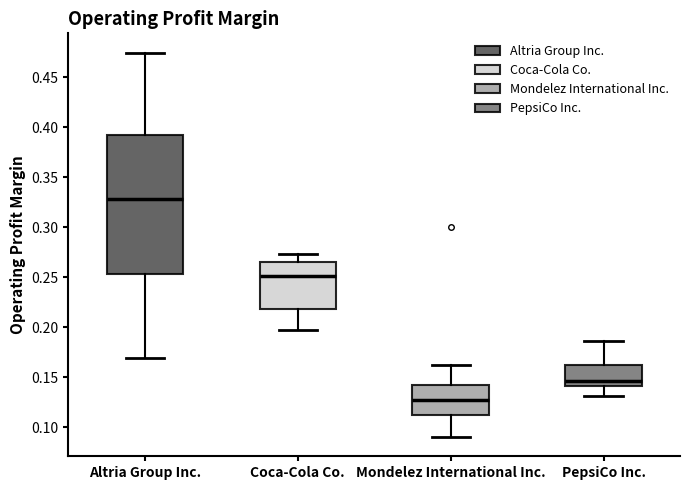

Reading left to right, transcribe this box plot: for each box, give where its median line is, the range the box spans, and where its two whiskers end, as read against the y-axis. The values are not printed on the chart, so give them approximately, as read against the axis.

Altria Group Inc.: median 0.330, box 0.255 to 0.390, whiskers 0.170 to 0.475
Coca-Cola Co.: median 0.250, box 0.220 to 0.265, whiskers 0.195 to 0.275
Mondelez International Inc.: median 0.130, box 0.110 to 0.140, whiskers 0.090 to 0.160
PepsiCo Inc.: median 0.145, box 0.140 to 0.165, whiskers 0.130 to 0.185